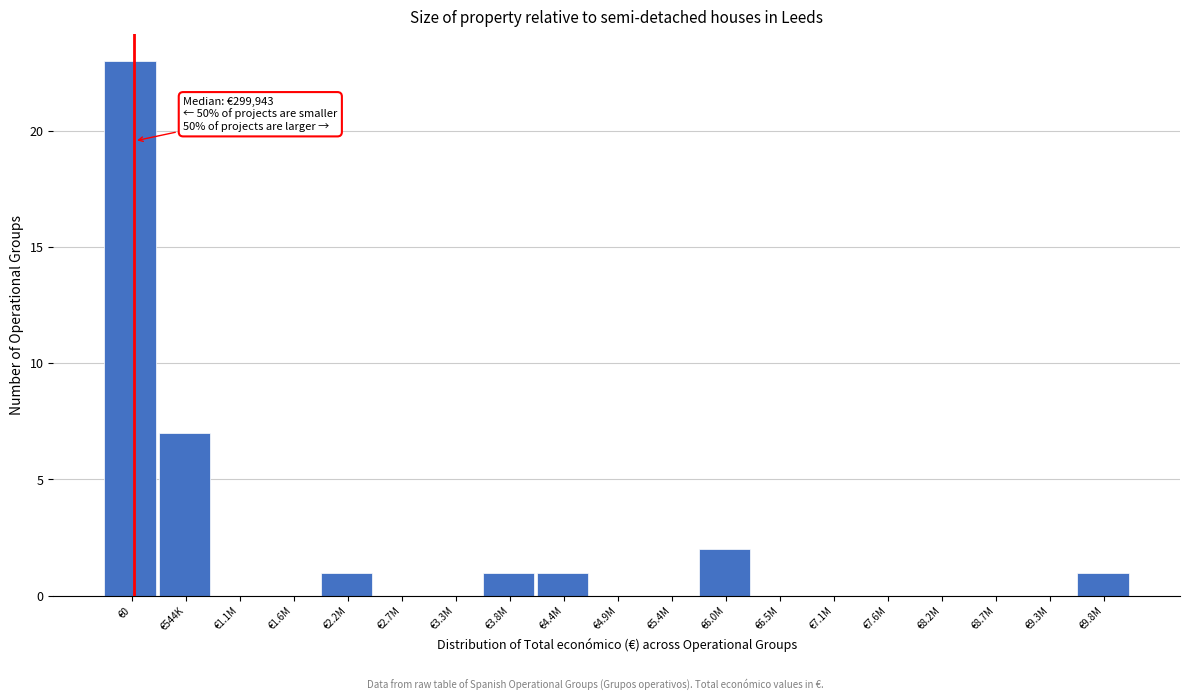

Reading left to right, what are all the values shown in this chart?

€0=23	€544K=7	€1.1M=0	€1.6M=0	€2.2M=1	€2.7M=0	€3.3M=0	€3.8M=1	€4.4M=1	€4.9M=0	€5.4M=0	€6.0M=2	€6.5M=0	€7.1M=0	€7.6M=0	€8.2M=0	€8.7M=0	€9.3M=0	€9.8M=1